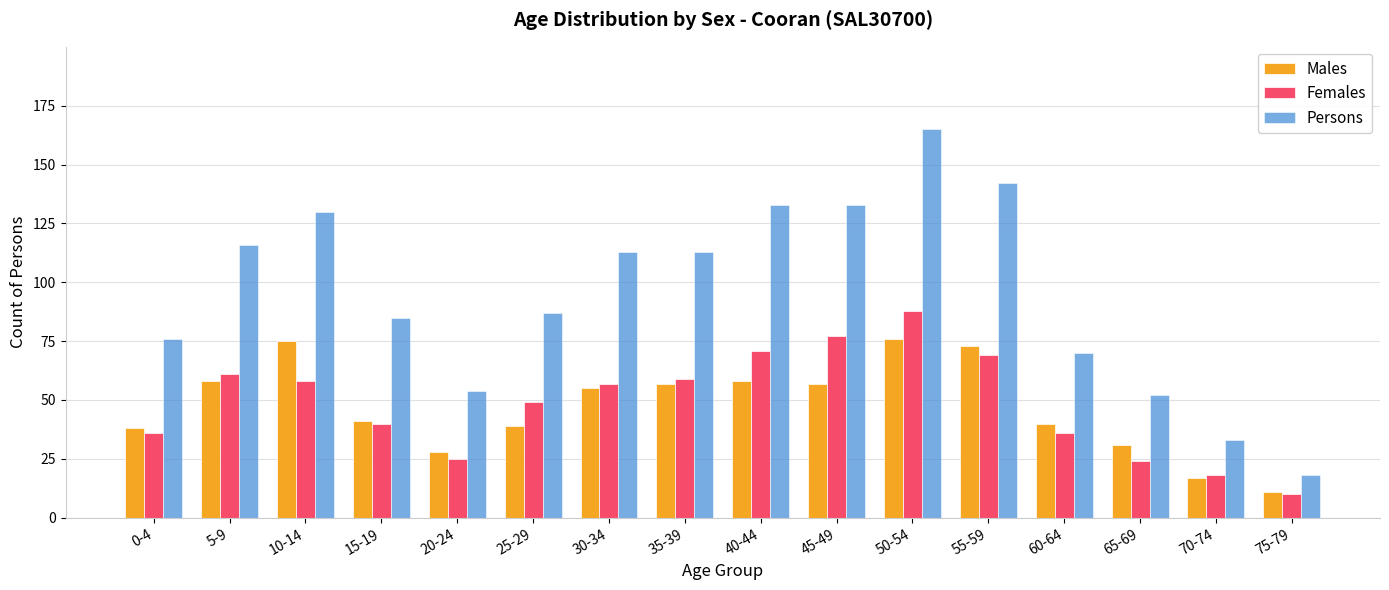

Reading left to right, list all the values displayed in this chart.

Males: 38	58	75	41	28	39	55	57	58	57	76	73	40	31	17	11
Females: 36	61	58	40	25	49	57	59	71	77	88	69	36	24	18	10
Persons: 76	116	130	85	54	87	113	113	133	133	165	142	70	52	33	18